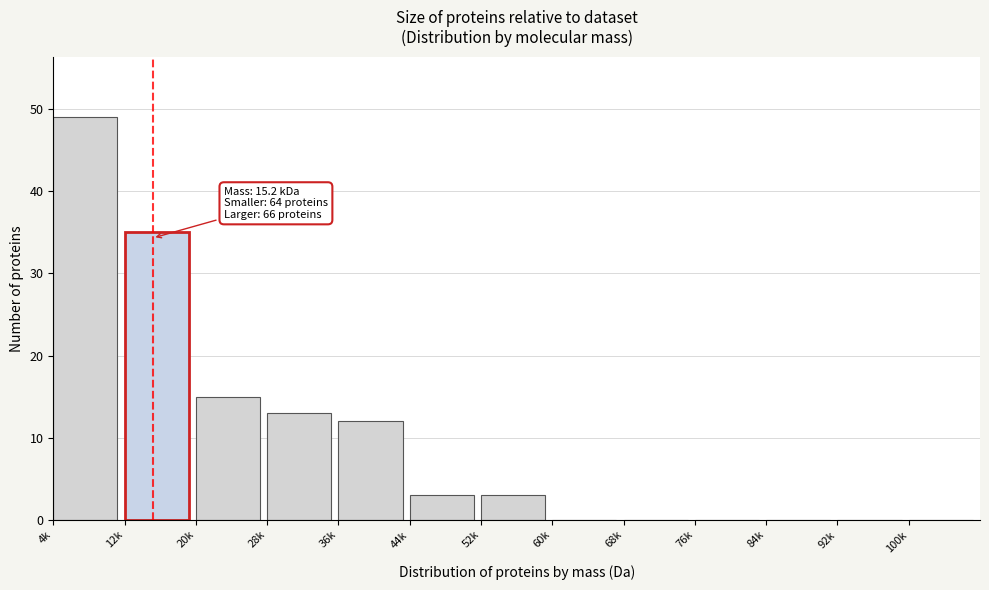

Reading right to left, what are all the values shown in this chart?

100k=0	92k=0	84k=0	76k=0	68k=0	60k=0	52k=3	44k=3	36k=12	28k=13	20k=15	12k=35	4k=49